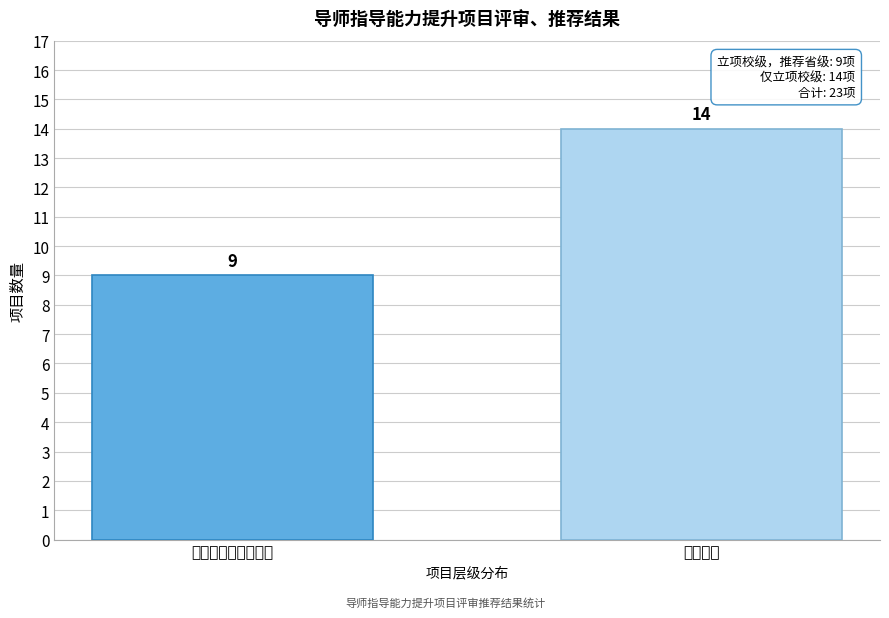

Reading right to left, extract all data points from this chart.

14	9